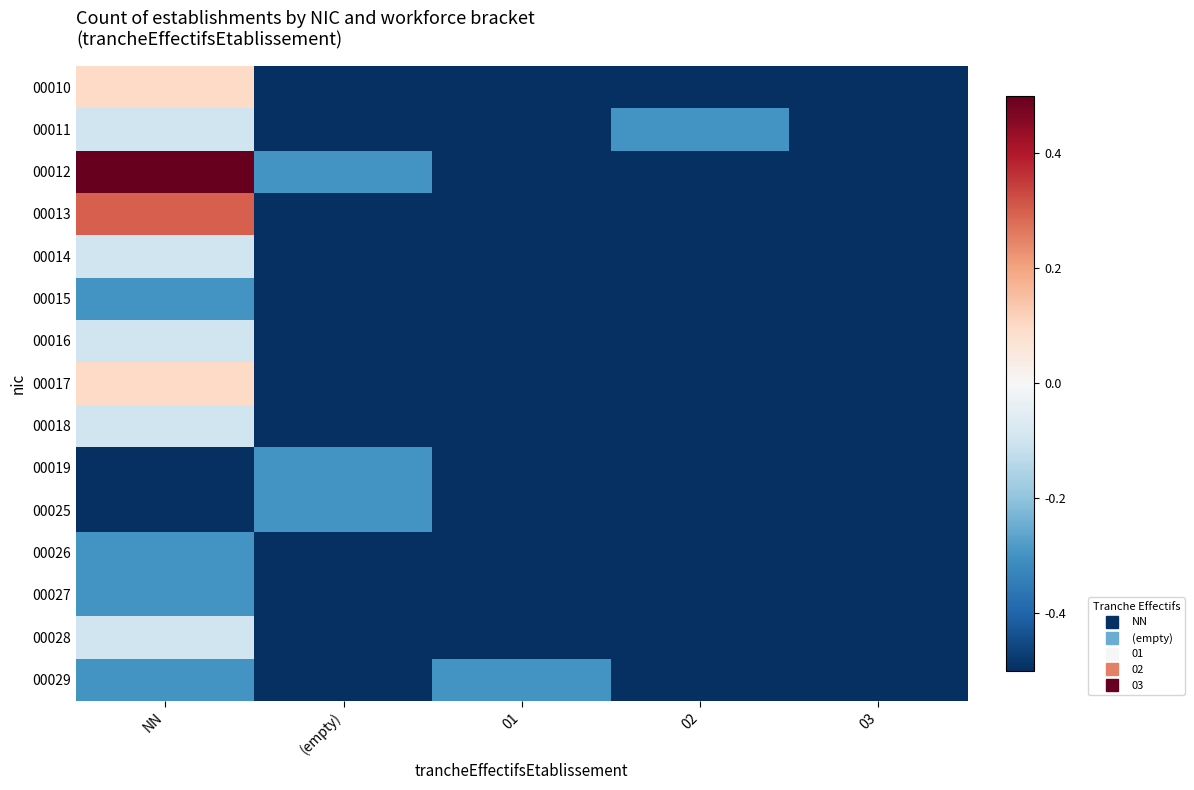

Which series has the largest total across all categories?

00012